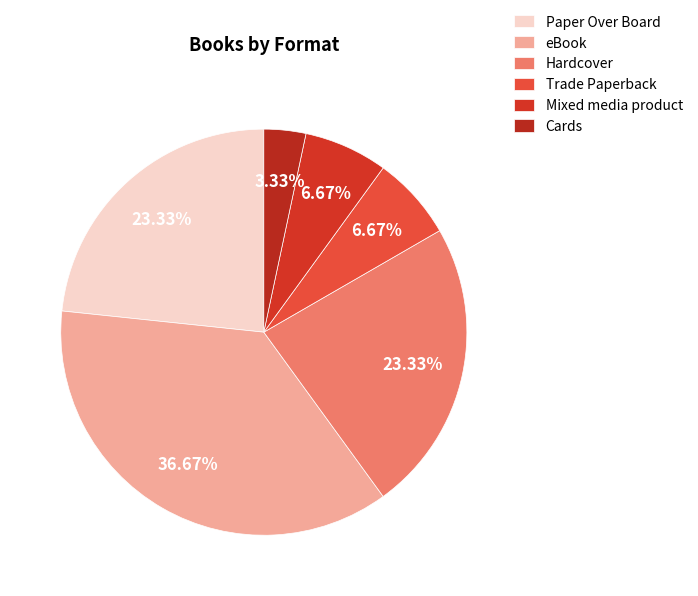

Between Trade Paperback and Paper Over Board, which is larger?

Paper Over Board